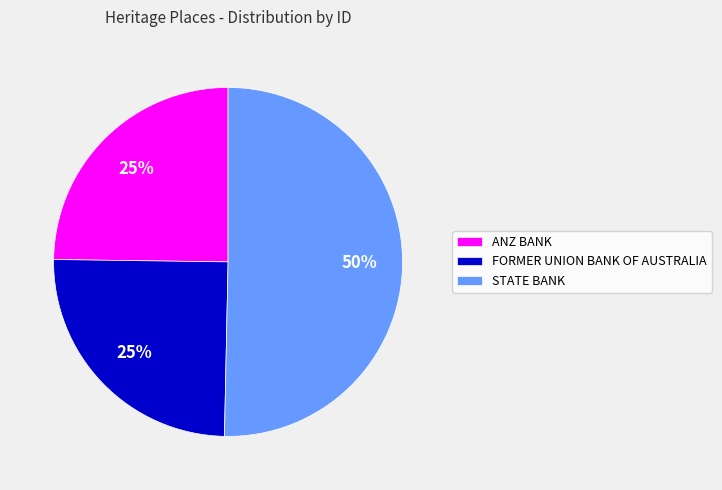

What is the largest slice in the pie chart?

STATE BANK